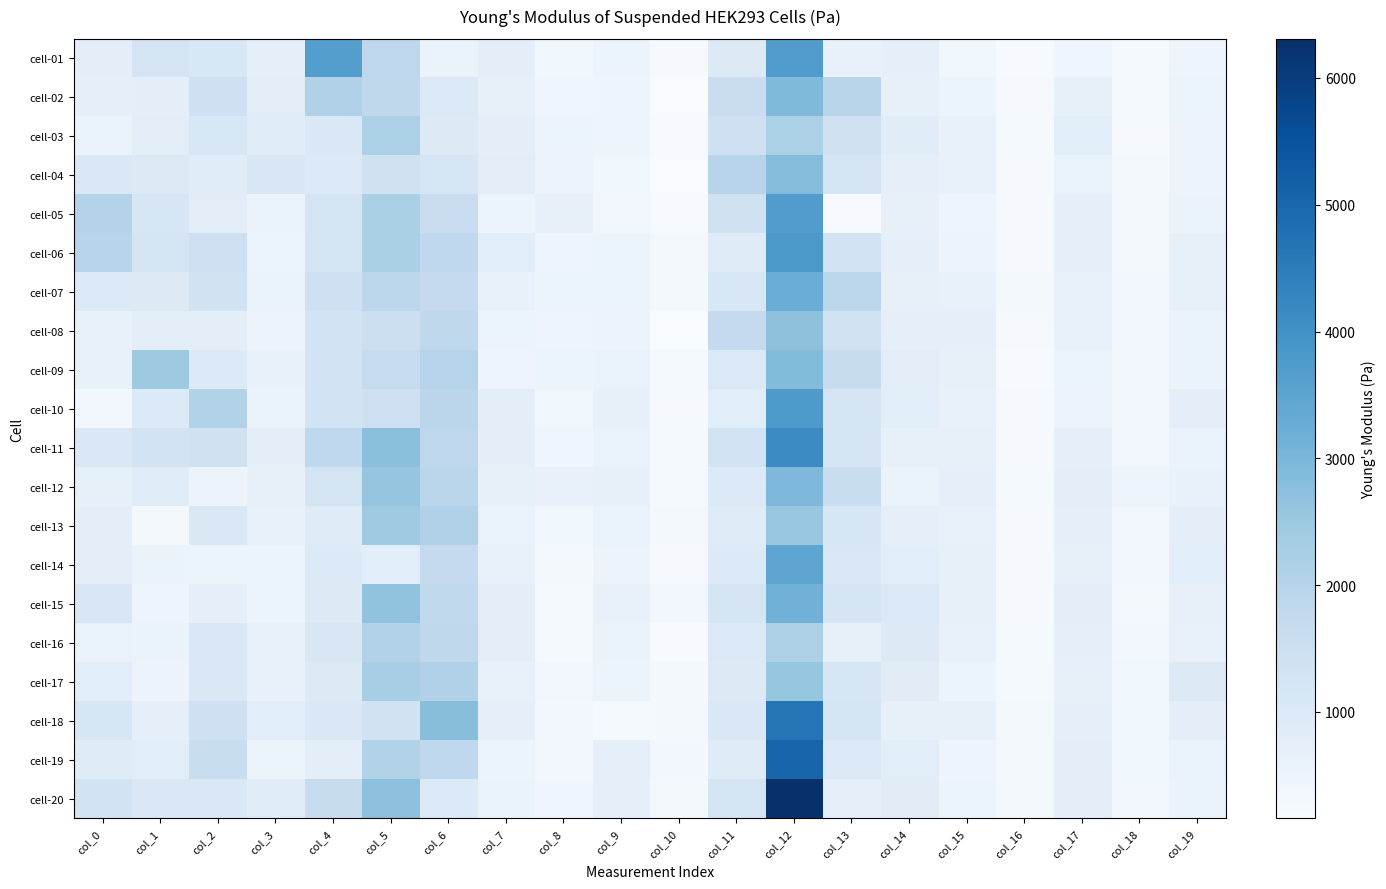

Which category has the lowest value across all series?

col_10